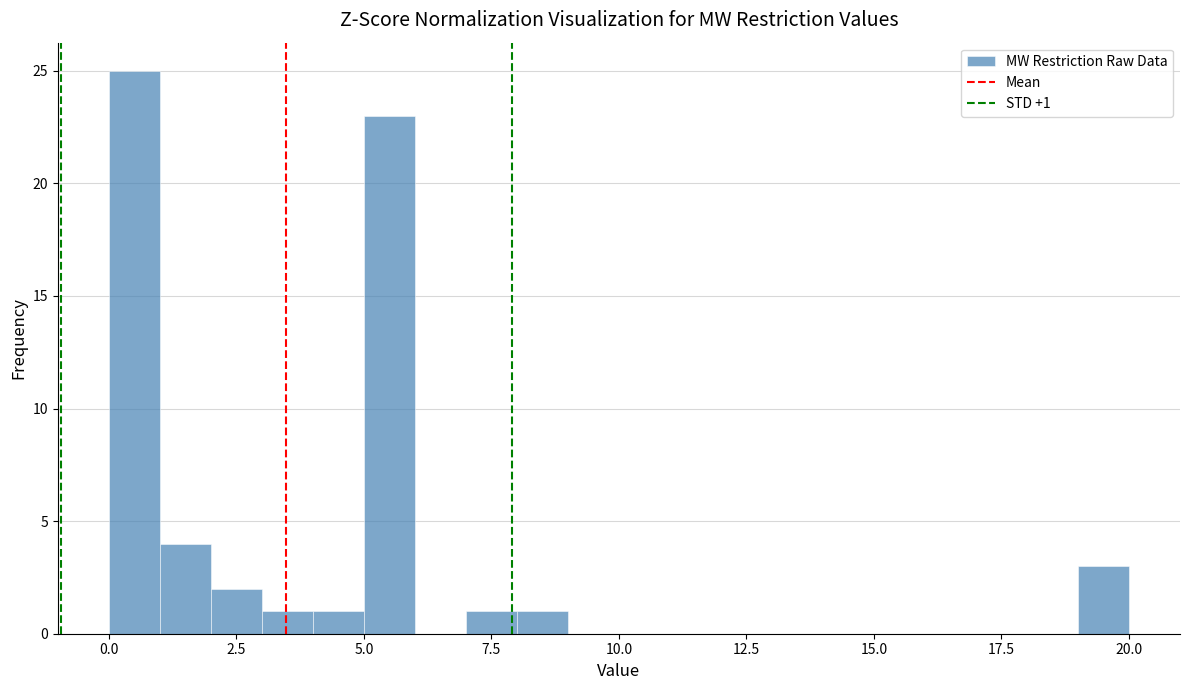

Around what value on the x-axis is the tallest bar? Give the approximate position of its centre, as read against the axis.

0.5